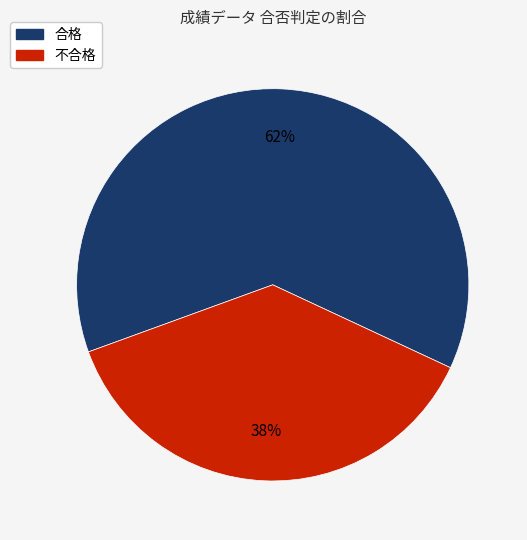

Count the number of slices in the pie.

2